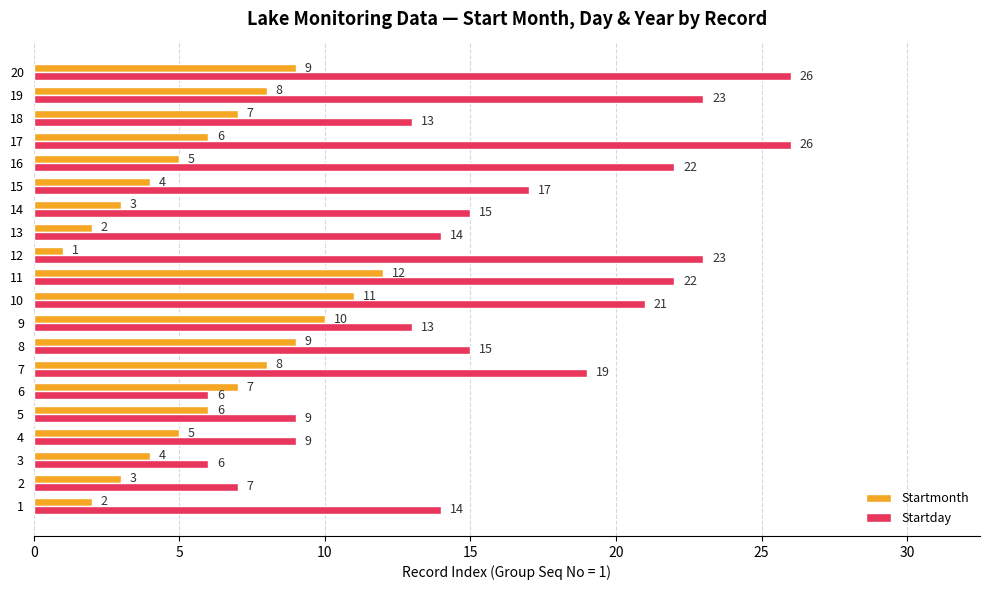

What are all the series names shown in the legend?

Startmonth, Startday